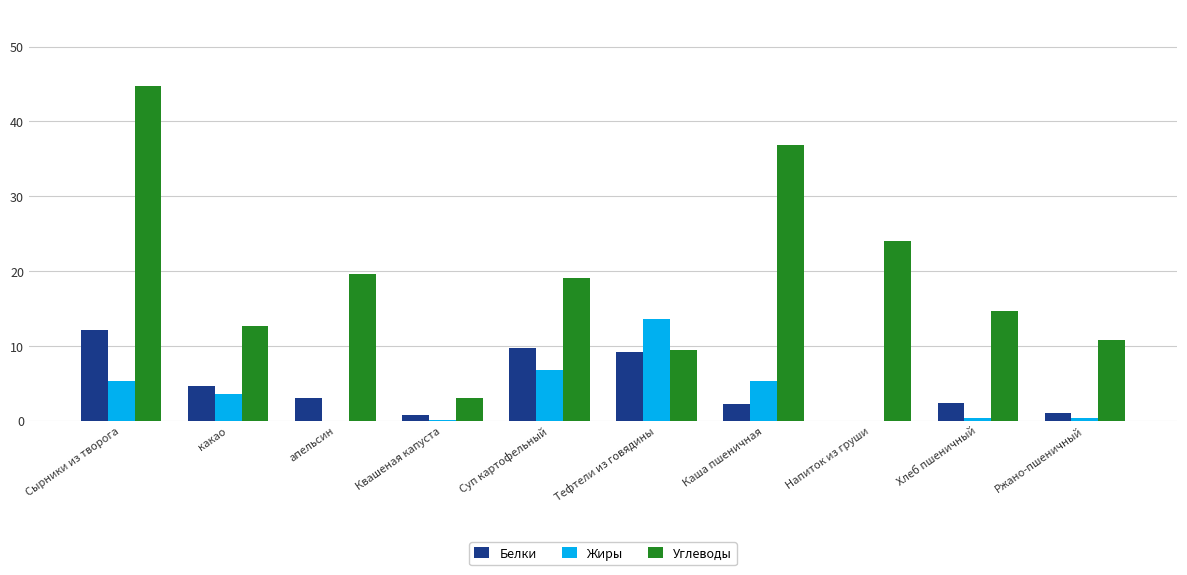

How many values in Белки are above zero?

9